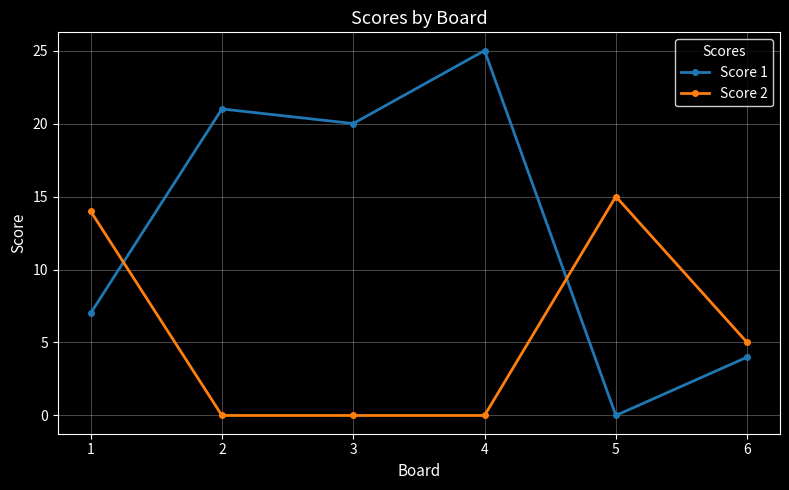

Reading left to right, transcribe all the data shown in this chart.

Score 1: 7	21	20	25	0	4
Score 2: 14	0	0	0	15	5